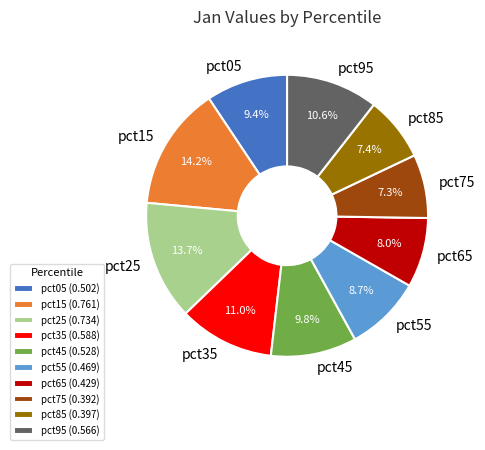

How many segments does this pie chart have?

10